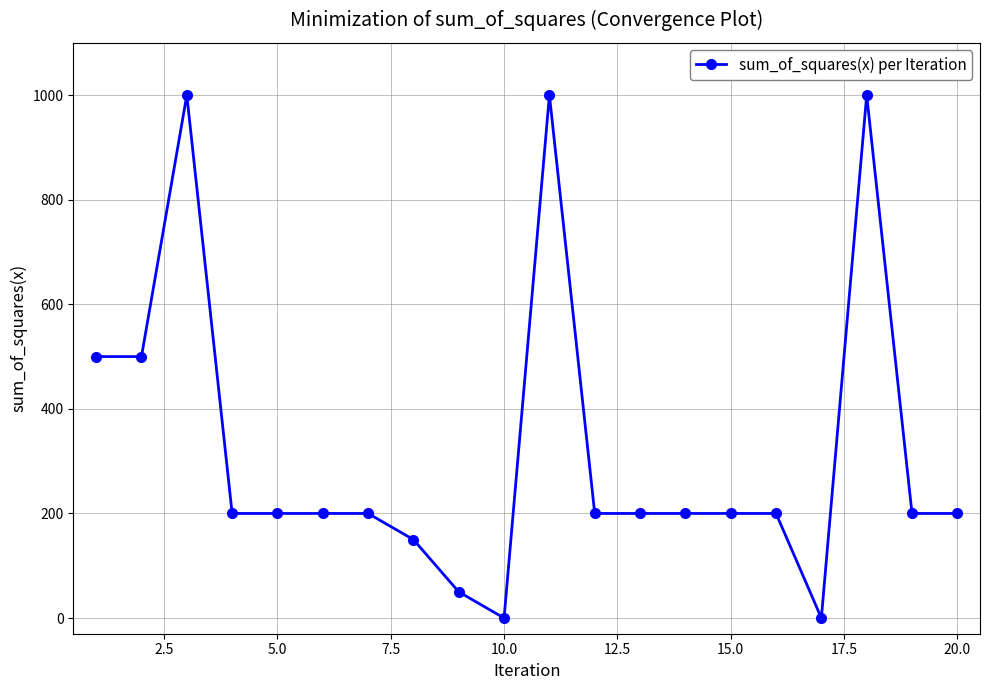

What is the value of the 5th point from the left?

200